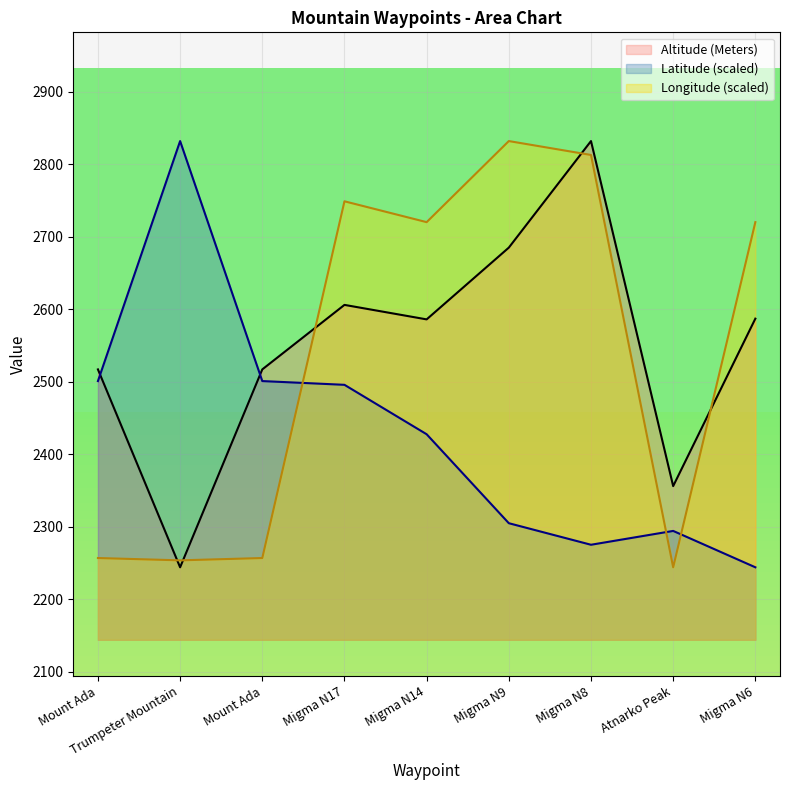

Which series has the largest total across all categories?

Altitude (Meters)